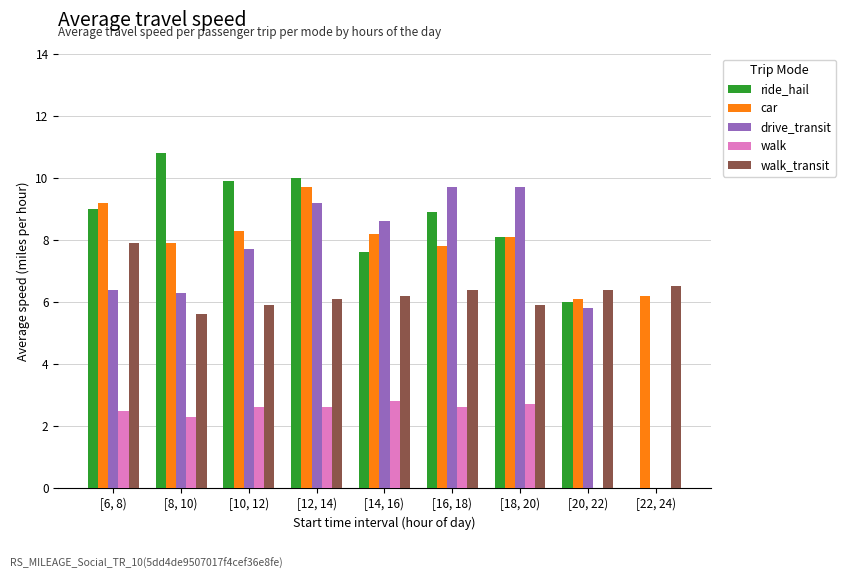

The value of walk at [8, 10) is 1.2. True or false?

False